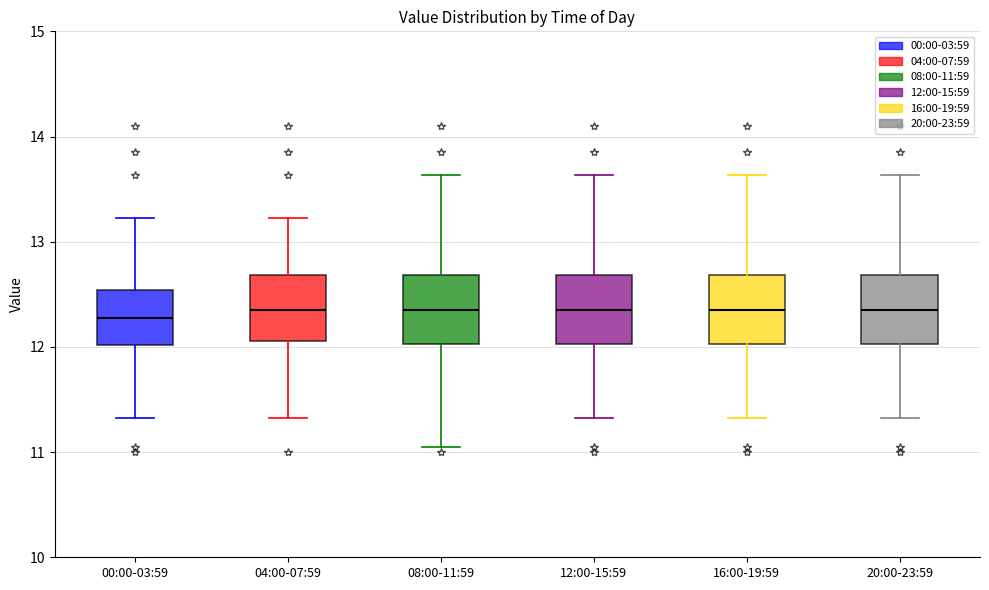

Where does the median line of the box for 04:00-07:59 sit on the y-axis? The values are not printed on the chart, so give them approximately, as read against the axis.

12.4